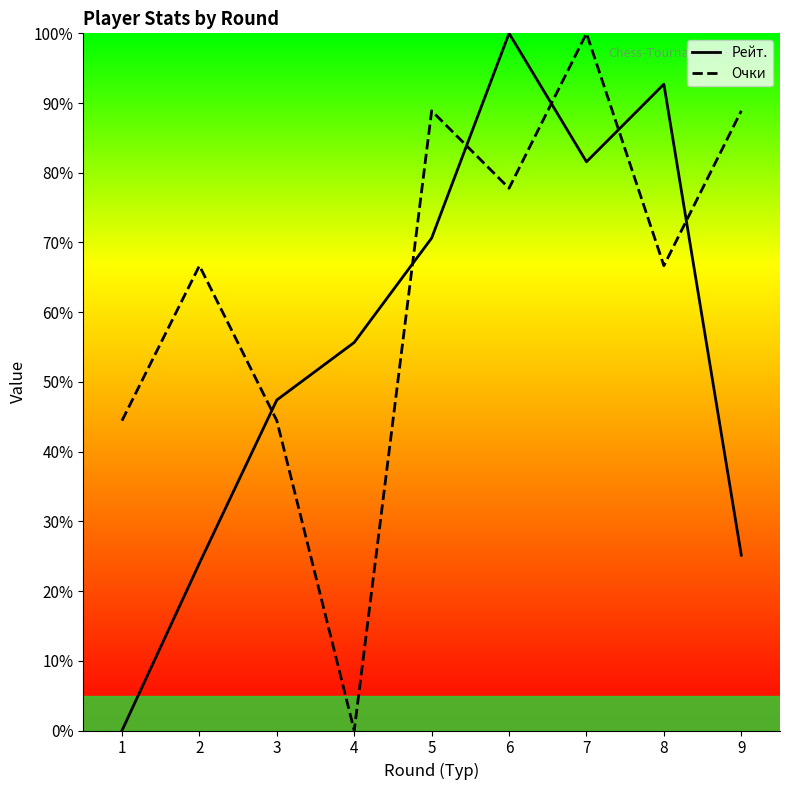

Which series changed the most between 4 and 6?

Очки